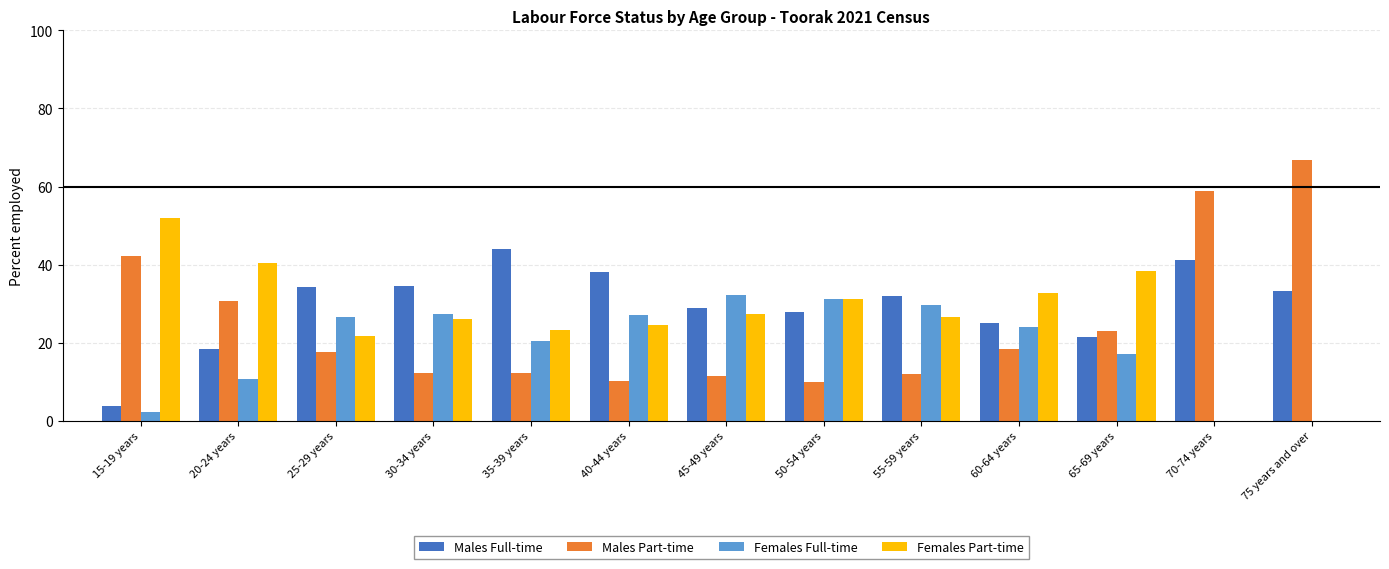

Is it true that Females Part-time equals 38.5 at 65-69 years?

True